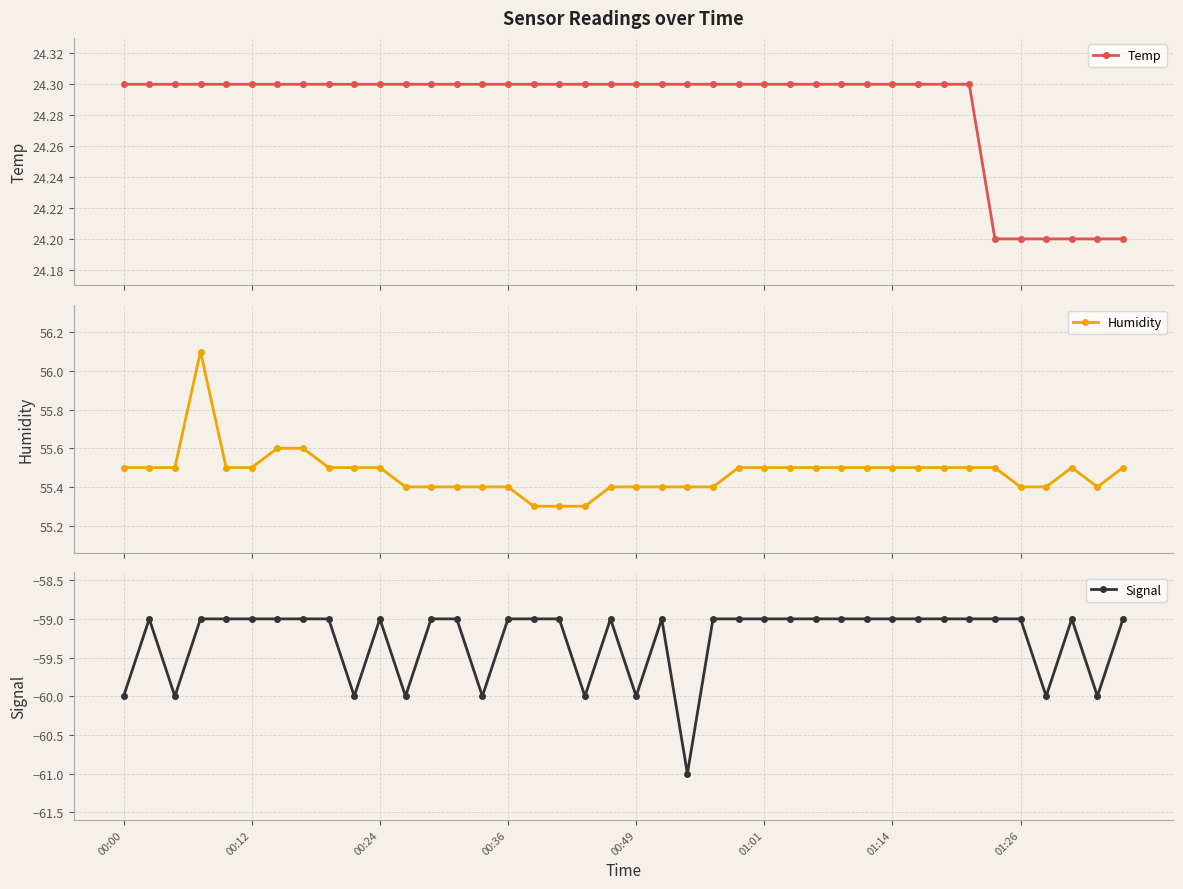

At how many categories does at least one series exceed 40?

40